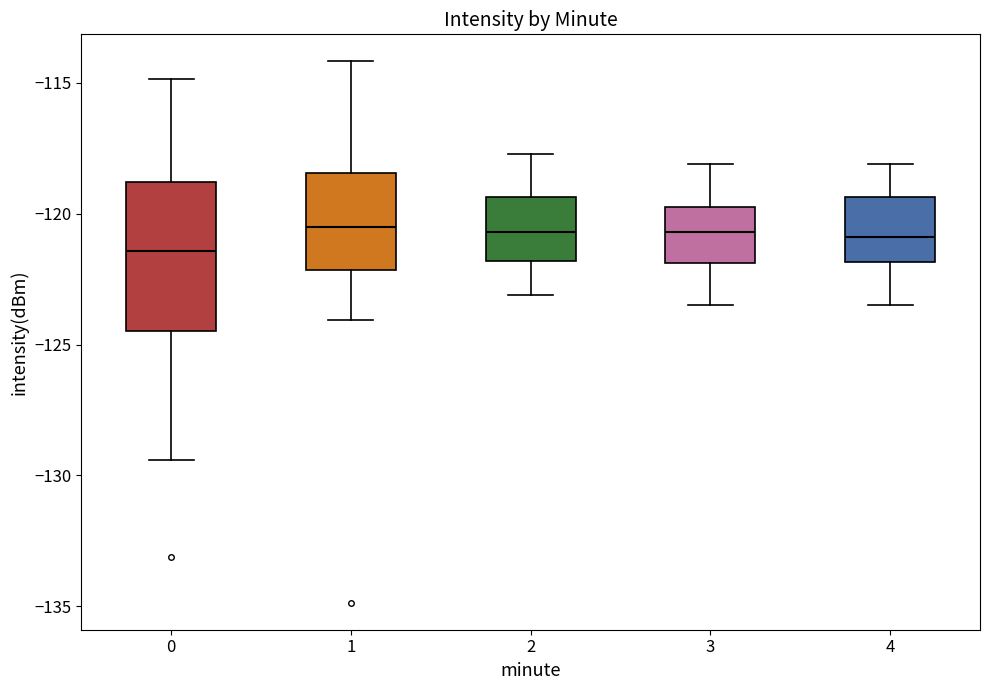

Reading left to right, read every box against the y-axis: the position of its median line, the range the box covers, and the ends of its whiskers. The values are not printed on the chart, so give them approximately, as read against the axis.

0: median -121.5, box -124.5 to -119.0, whiskers -129.5 to -115.0
1: median -120.5, box -122.0 to -118.5, whiskers -124.0 to -114.0
2: median -120.5, box -122.0 to -119.5, whiskers -123.0 to -117.5
3: median -120.5, box -122.0 to -119.5, whiskers -123.5 to -118.0
4: median -121.0, box -122.0 to -119.5, whiskers -123.5 to -118.0